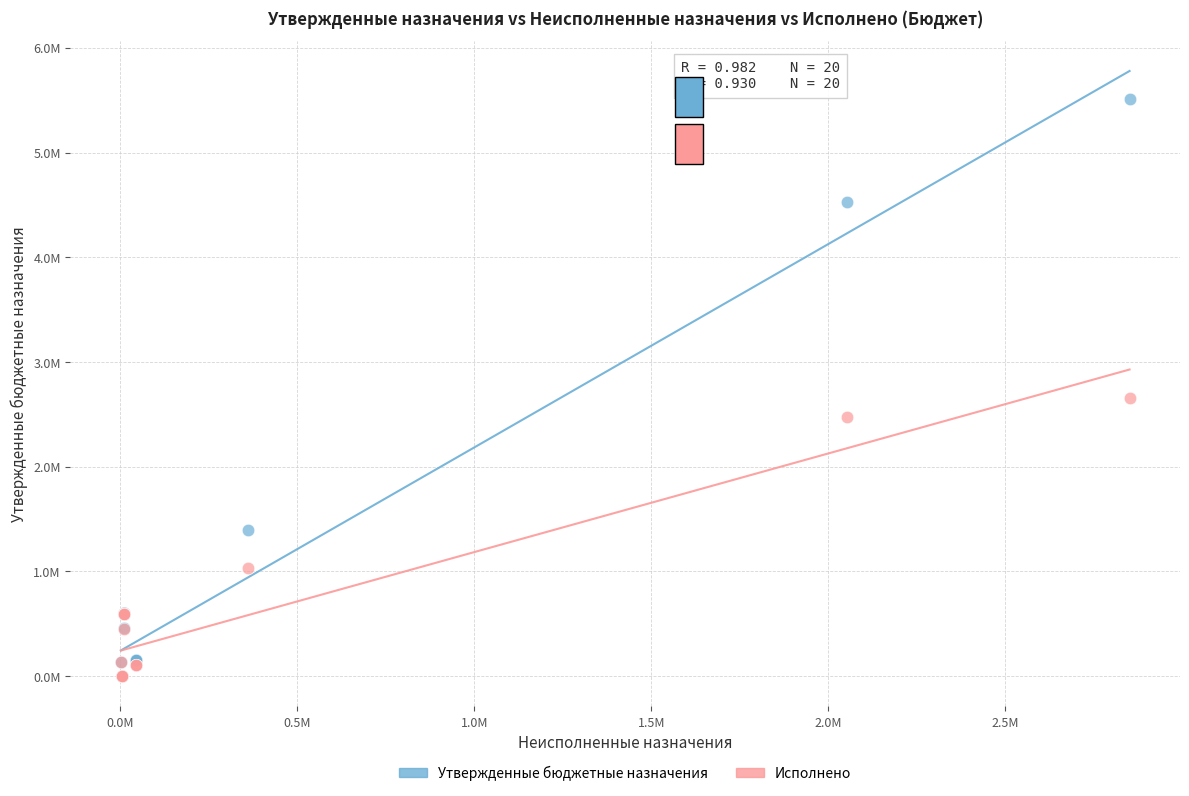

What are all the series names shown in the legend?

Утвержденные бюджетные назначения, Исполнено